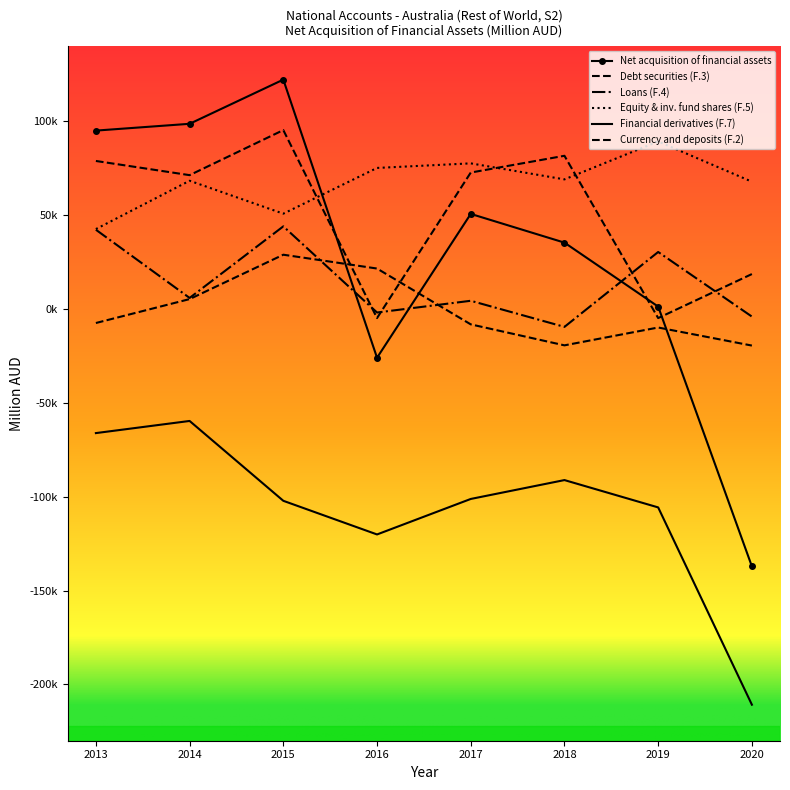

Reading left to right, extract all data points from this chart.

Net acquisition of financial assets: 95145	98765	122313	-25903	50751	35441	1353	-137088
Debt securities (F.3): 78961	71401	95419	-4759	72785	81724	-4762	18691
Loans (F.4): 42317	5969	44117	-1798	4453	-9456	30457	-3971
Equity & inv. fund shares (F.5): 42675	68422	50877	75246	77685	69145	89365	67911
Financial derivatives (F.7): -66061	-59590	-102145	-120074	-101160	-91100	-105666	-210799
Currency and deposits (F.2): -7393	5352	29003	21633	-8118	-19299	-9795	-19420